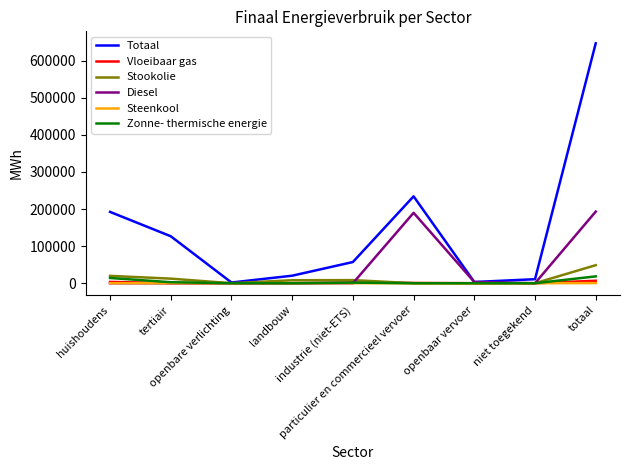

What is the maximum value shown in the chart?

647014.6